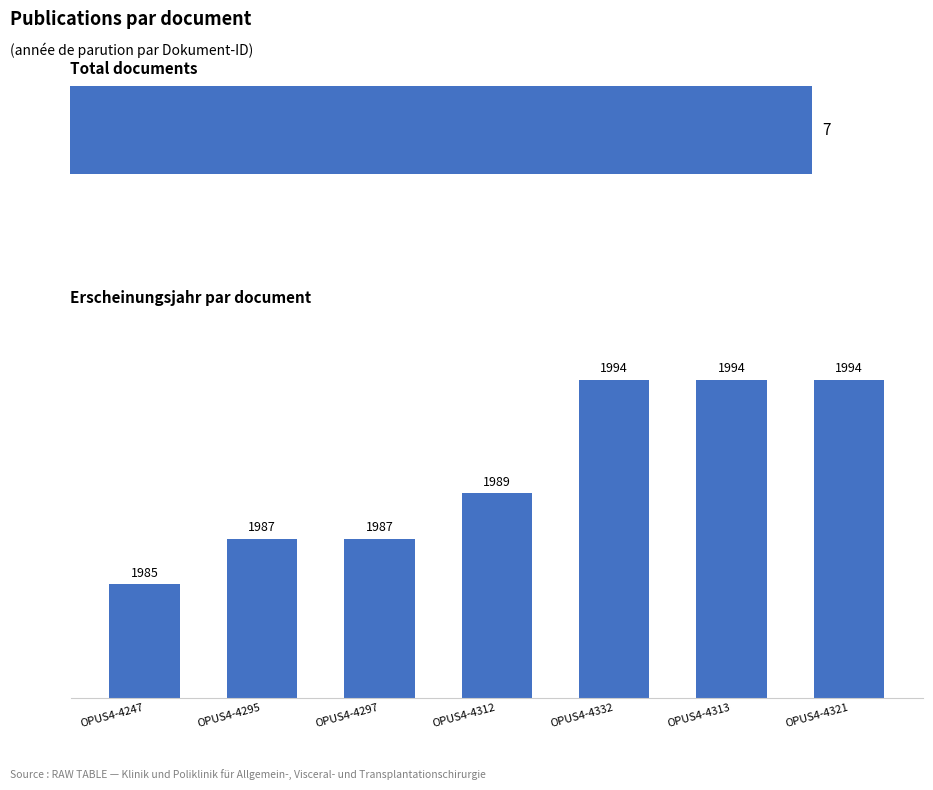

What is the average value?

1990